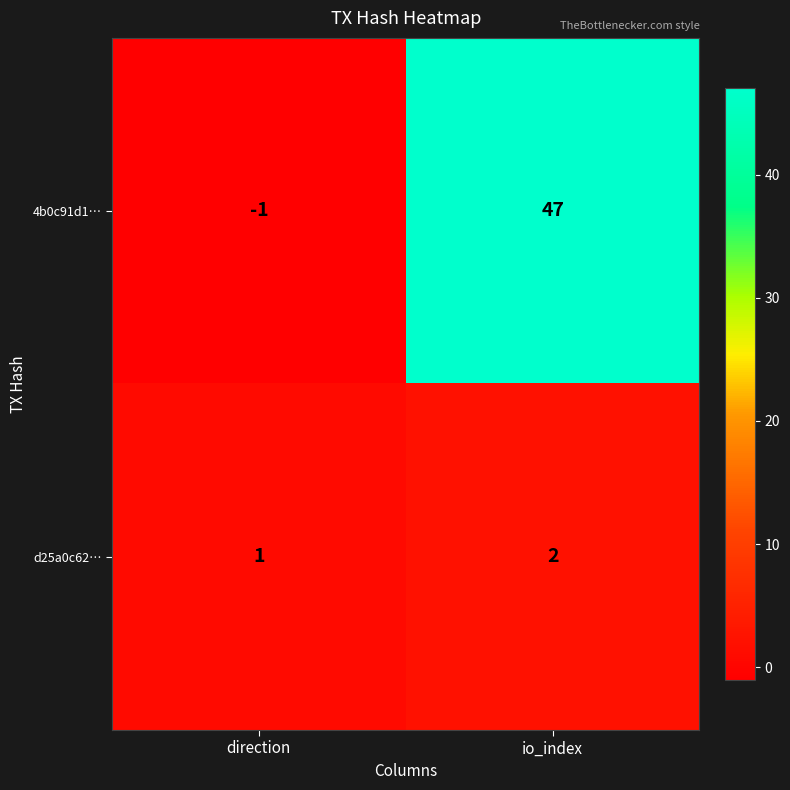

Reading left to right, list all the values displayed in this chart.

4b0c91d1…: -1	47
d25a0c62…: 1	2